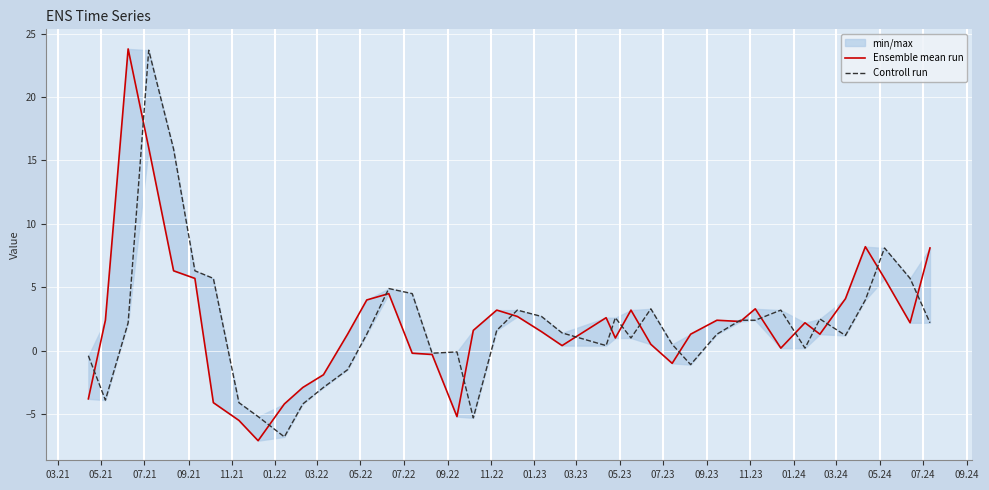

At which category does the chart reach its peak across all series?

07.21